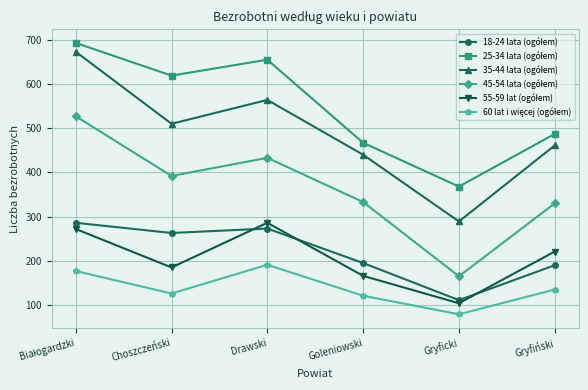

What is the label of the 3rd point from the right?

Goleniowski